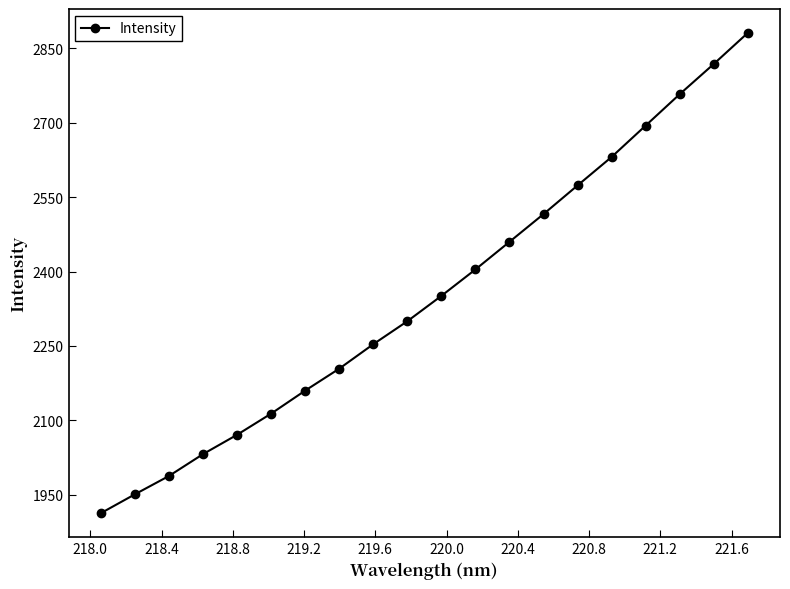

True or false: the data has more than 0 interior local peaks.

False